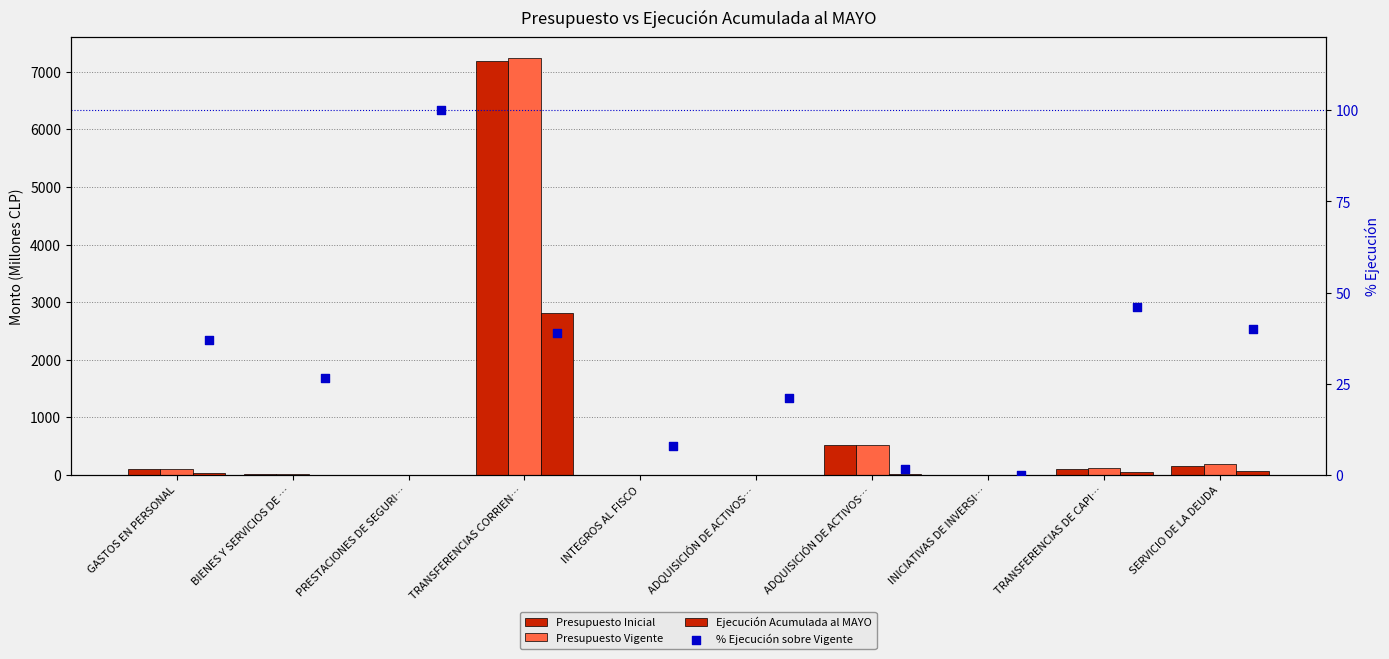

At which category is the sum across all series the highest?

TRANSFERENCIAS CORRIEN…